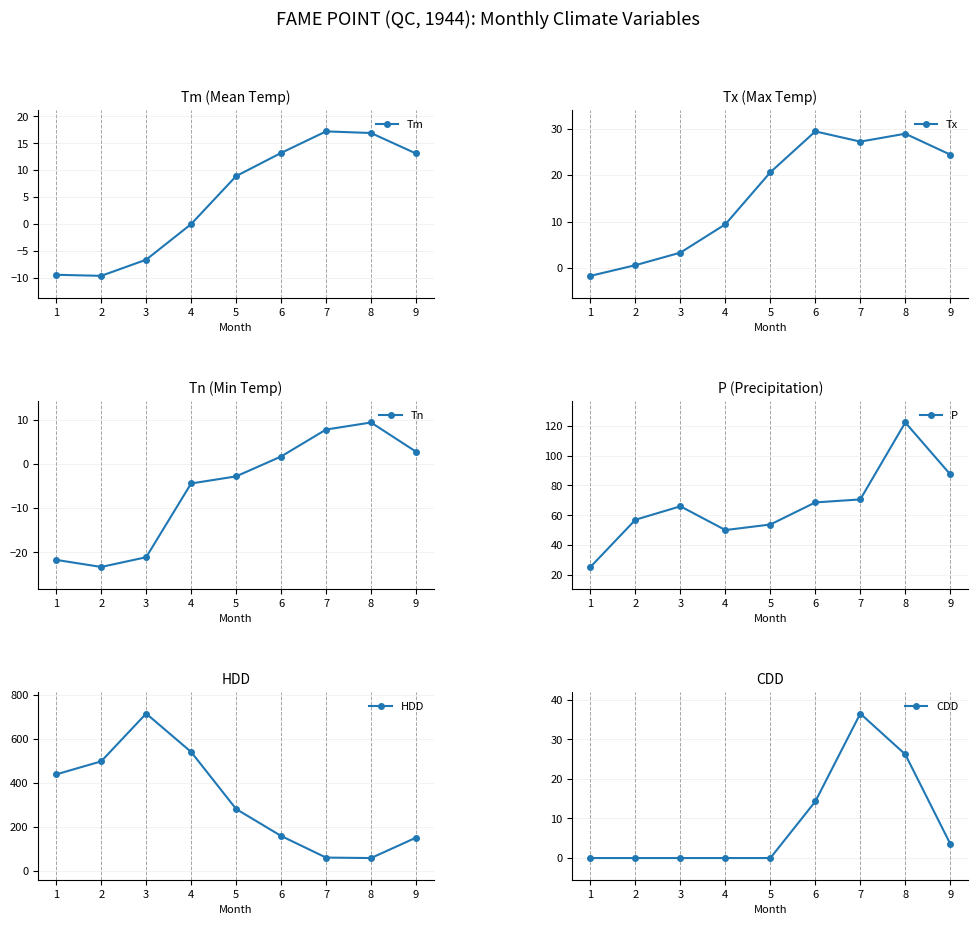

What is the difference between the highest and lowest values at 3?

735.2